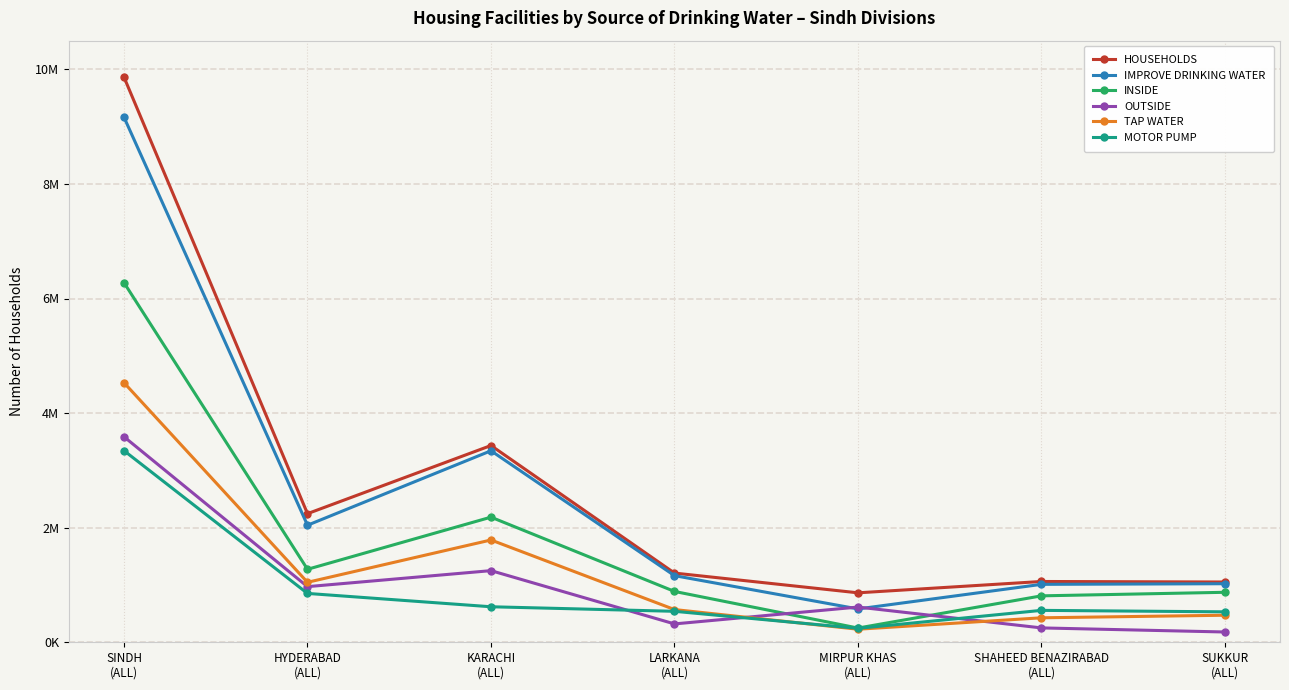

What is the sum of all OUTSIDE values?

7173488